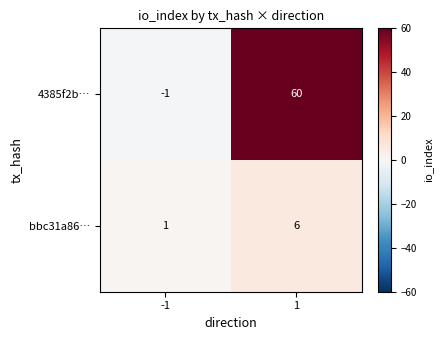

What is the difference between the 4385f2b… values at -1 and 1?

61